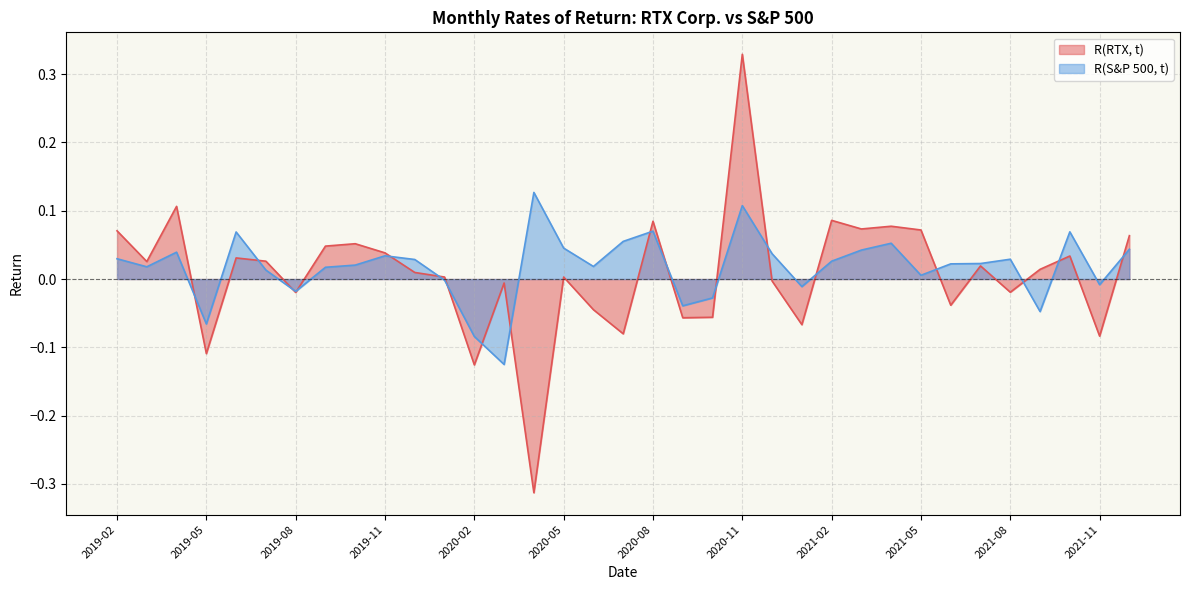

Reading left to right, what are all the values shown in this chart?

R(RTX, t): 0.1	0.0	0.1	-0.1	0.0	0.0	-0.0	0.0	0.1	0.0	0.0	0.0	-0.1	-0.0	-0.3	0.0	-0.0	-0.1	0.1	-0.1	-0.1	0.3	-0.0	-0.1	0.1	0.1	0.1	0.1	-0.0	0.0	-0.0	0.0	0.0	-0.1	0.1
R(S&P 500, t): 0.0	0.0	0.0	-0.1	0.1	0.0	-0.0	0.0	0.0	0.0	0.0	-0.0	-0.1	-0.1	0.1	0.0	0.0	0.1	0.1	-0.0	-0.0	0.1	0.0	-0.0	0.0	0.0	0.1	0.0	0.0	0.0	0.0	-0.0	0.1	-0.0	0.0